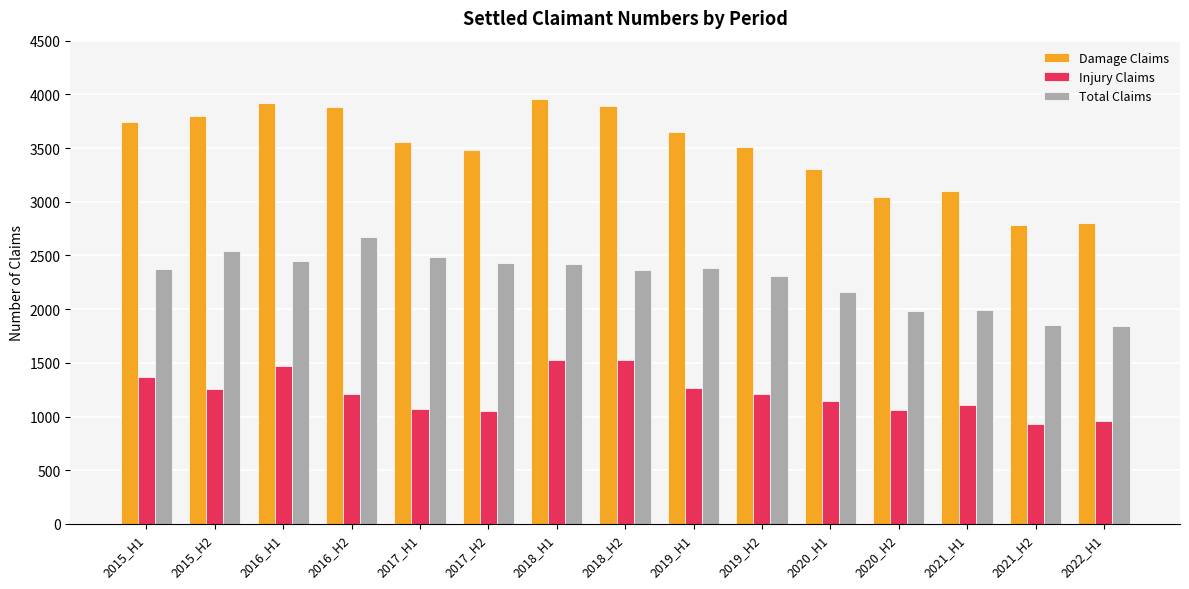

Rank the series by their maximum value, from highest to lowest.

Damage Claims, Total Claims, Injury Claims